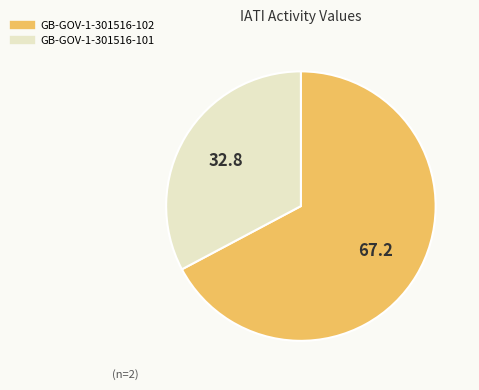

Is there a majority slice in this chart?

Yes